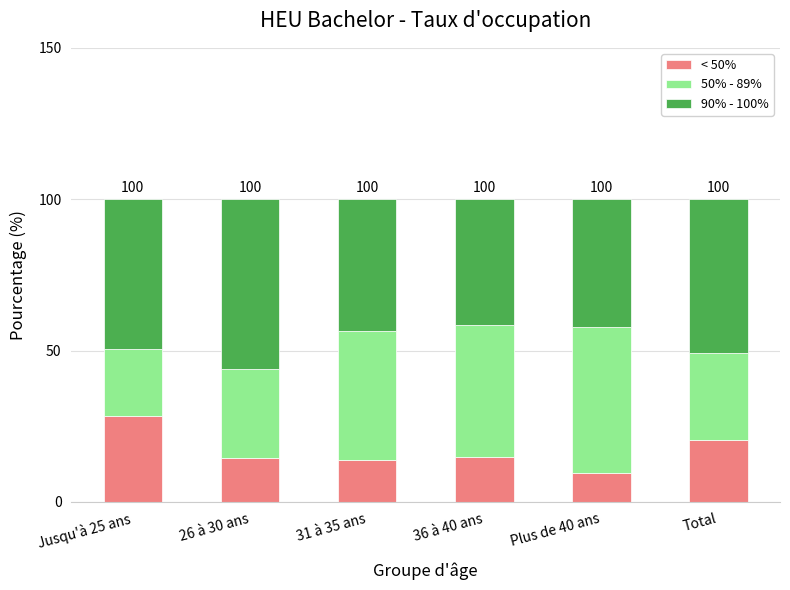

What is the difference between the second highest and second lowest values in the < 50% series?

6.7